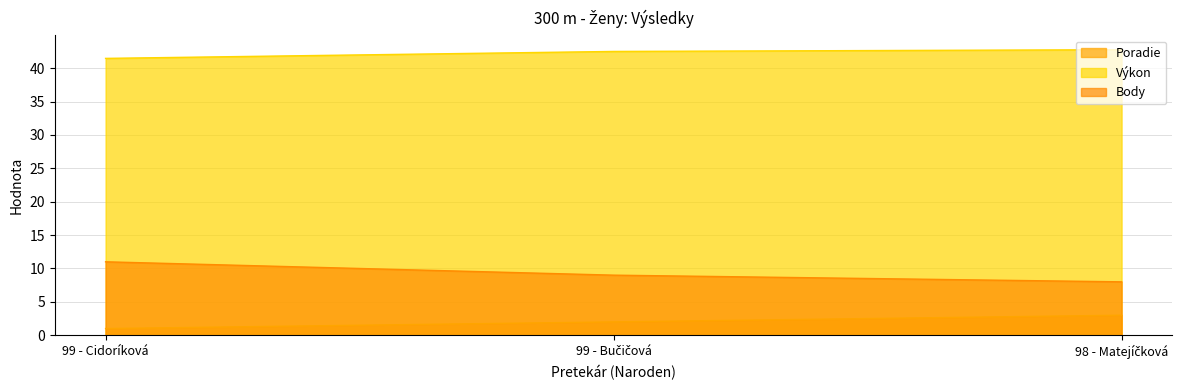

What is the sum of the Výkon values at 98 - Matejíčková and 99 - Bučičová?

85.3